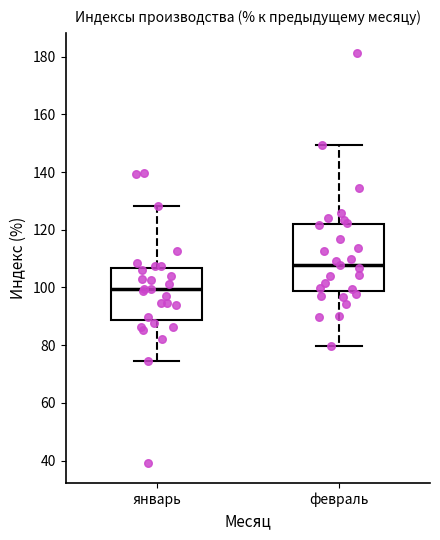

Reading left to right, transcribe this box plot: for each box, give where its median line is, the range the box spans, and where its two whiskers end, as read against the y-axis. The values are not printed on the chart, so give them approximately, as read against the axis.

январь: median 100, box 88 to 106, whiskers 74 to 128
февраль: median 108, box 98 to 122, whiskers 80 to 150